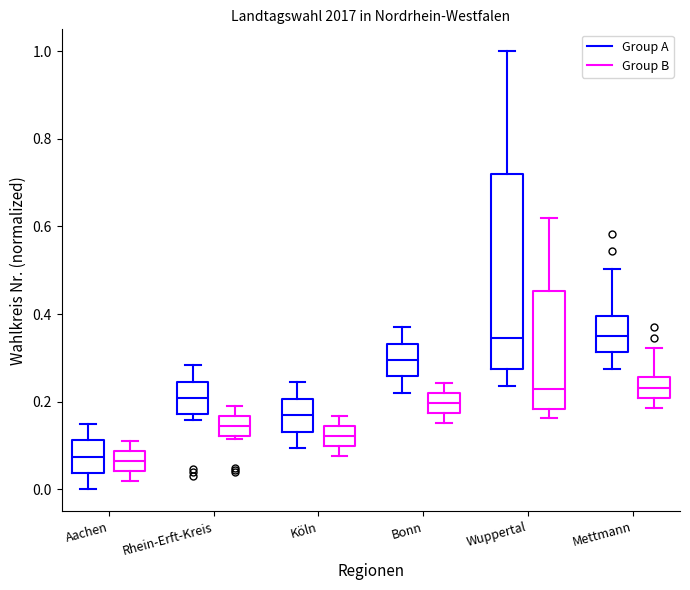

Reading left to right, transcribe this box plot: for each box, give where its median line is, the range the box spans, and where its two whiskers end, as read against the y-axis. The values are not printed on the chart, so give them approximately, as read against the axis.

Aachen (Group A): median 0.08, box 0.04 to 0.12, whiskers 0.00 to 0.14
Aachen (Group B): median 0.06, box 0.04 to 0.08, whiskers 0.02 to 0.10
Rhein-Erft-Kreis (Group A): median 0.20, box 0.18 to 0.24, whiskers 0.16 to 0.28
Rhein-Erft-Kreis (Group B): median 0.14, box 0.12 to 0.16, whiskers 0.12 (just below the box's lower edge) to 0.20
Köln (Group A): median 0.16, box 0.14 to 0.20, whiskers 0.10 to 0.24
Köln (Group B): median 0.12, box 0.10 to 0.14, whiskers 0.08 to 0.16
Bonn (Group A): median 0.30, box 0.26 to 0.34, whiskers 0.22 to 0.38
Bonn (Group B): median 0.20, box 0.18 to 0.22, whiskers 0.16 to 0.24
Wuppertal (Group A): median 0.34, box 0.28 to 0.72, whiskers 0.24 to 1.00
Wuppertal (Group B): median 0.22, box 0.18 to 0.46, whiskers 0.16 to 0.62
Mettmann (Group A): median 0.36, box 0.32 to 0.40, whiskers 0.28 to 0.50
Mettmann (Group B): median 0.24, box 0.20 to 0.26, whiskers 0.18 to 0.32